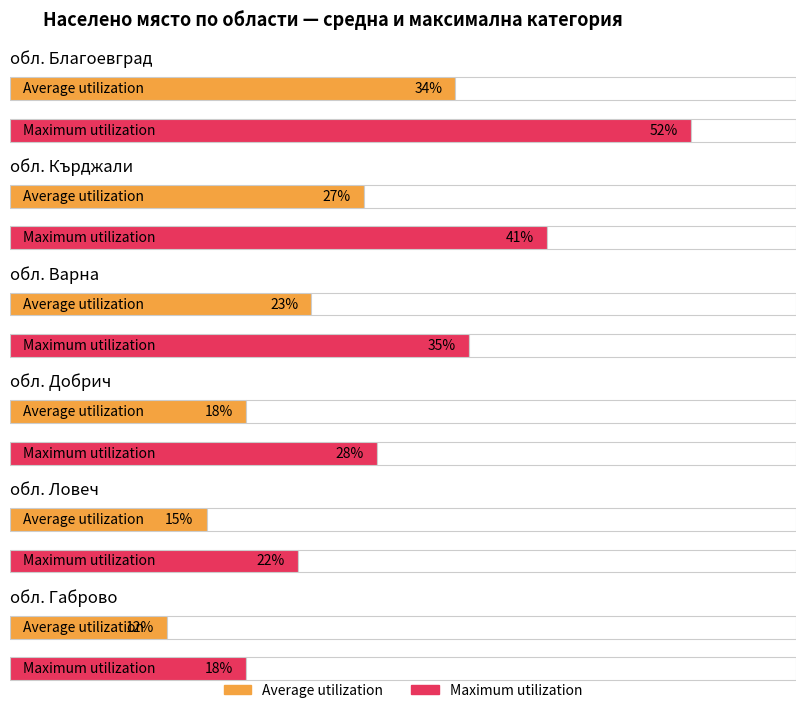

At how many categories does at least one series exceed 24?

4